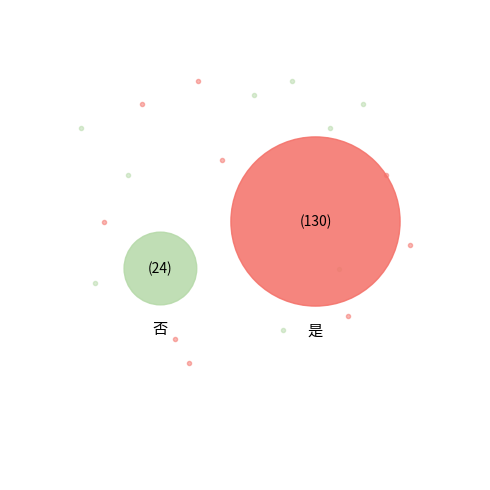

What percentage is the 是 slice, to the nearest percent?

84%